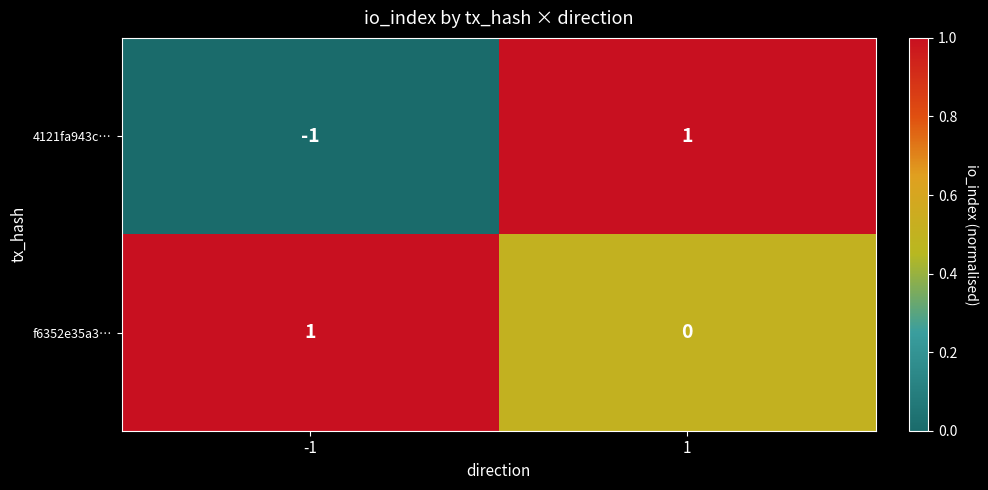

The 4121fa943c… series shows 1 at 1. True or false?

True